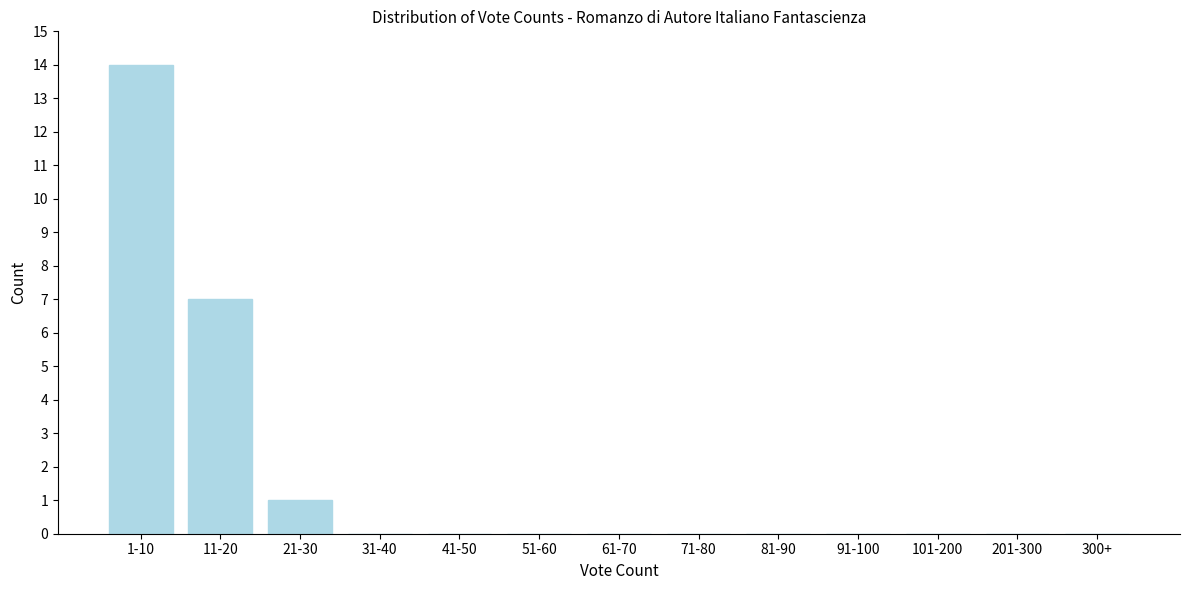

Reading left to right, list all the values displayed in this chart.

1-10=14	11-20=7	21-30=1	31-40=0	41-50=0	51-60=0	61-70=0	71-80=0	81-90=0	91-100=0	101-200=0	201-300=0	300+=0